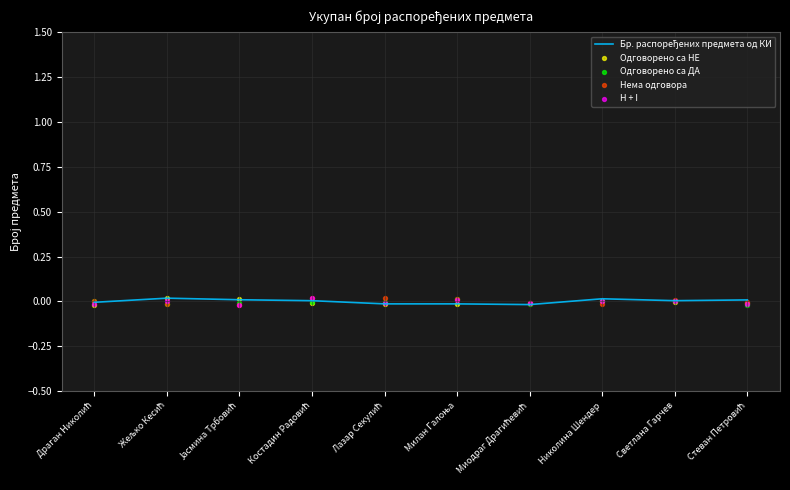

Which series contains the highest Y value?

Одговорено са НЕ